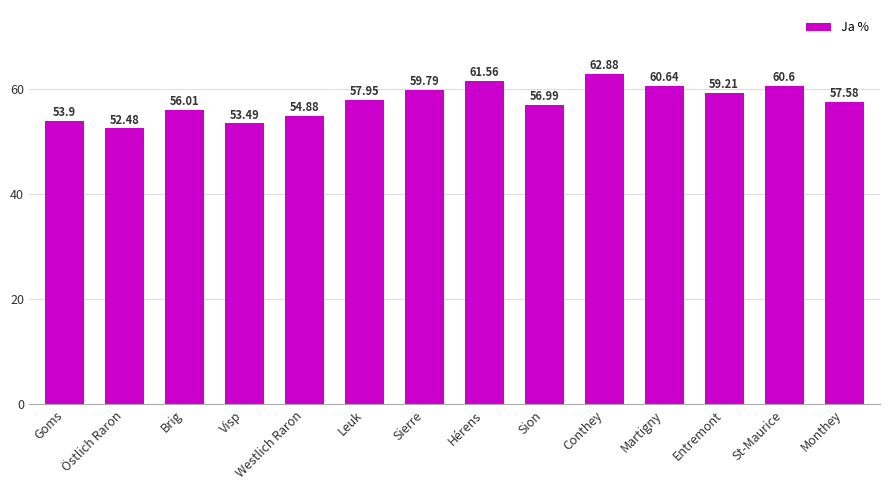

True or false: the data shows 62.9 at Conthey.

True